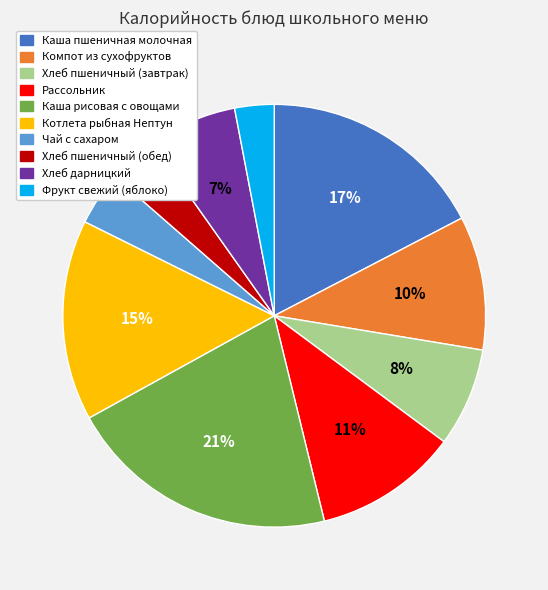

Which category has the biggest portion of the pie?

Каша рисовая с овощами